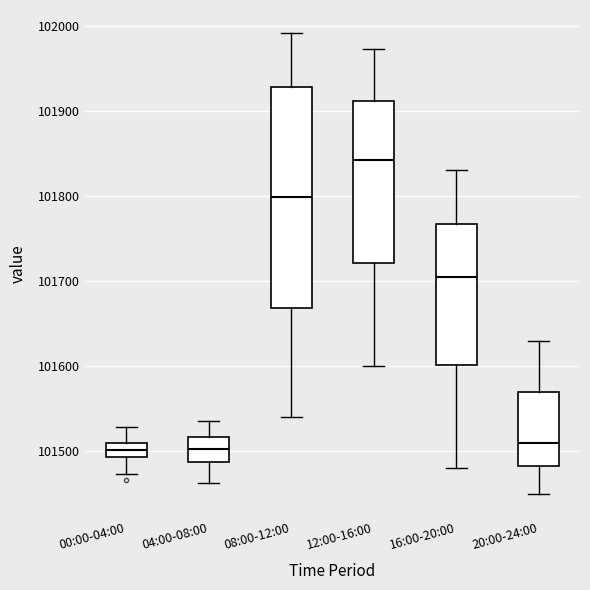

Reading left to right, read every box against the y-axis: the position of its median line, the range the box covers, and the ends of its whiskers. The values are not printed on the chart, so give them approximately, as read against the axis.

00:00-04:00: median 101500, box 101490 to 101510, whiskers 101470 to 101530
04:00-08:00: median 101500, box 101490 to 101520, whiskers 101460 to 101540
08:00-12:00: median 101800, box 101670 to 101930, whiskers 101540 to 101990
12:00-16:00: median 101840, box 101720 to 101910, whiskers 101600 to 101970
16:00-20:00: median 101710, box 101600 to 101770, whiskers 101480 to 101830
20:00-24:00: median 101510, box 101480 to 101570, whiskers 101450 to 101630